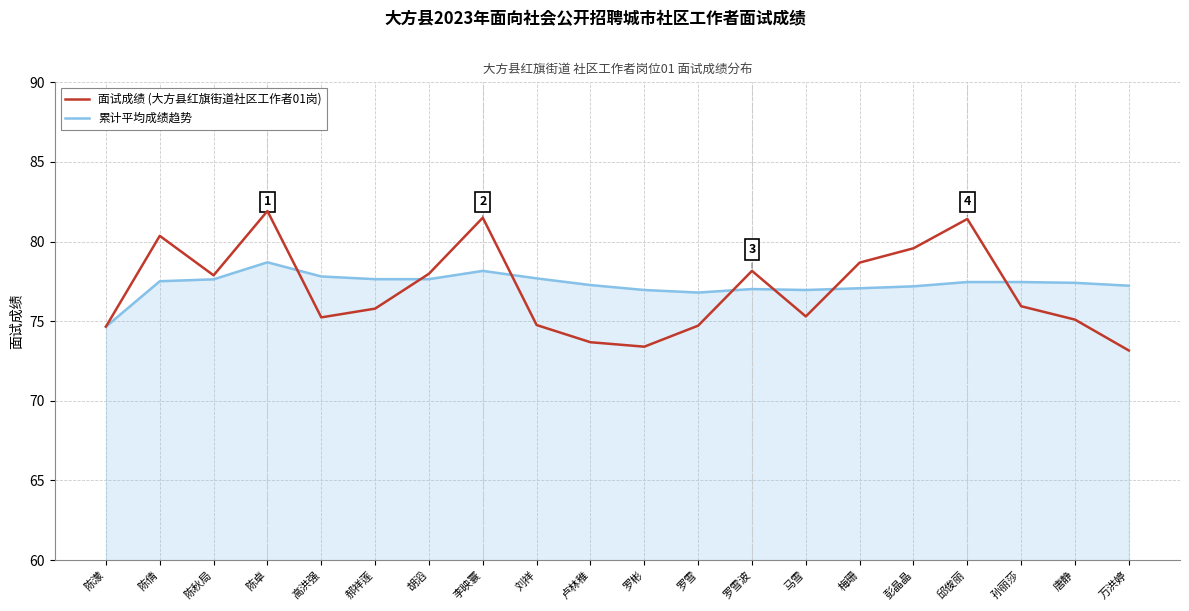

Rank the series by their maximum value, from lowest to highest.

累计平均成绩趋势, 面试成绩 (大方县红旗街道社区工作者01岗)